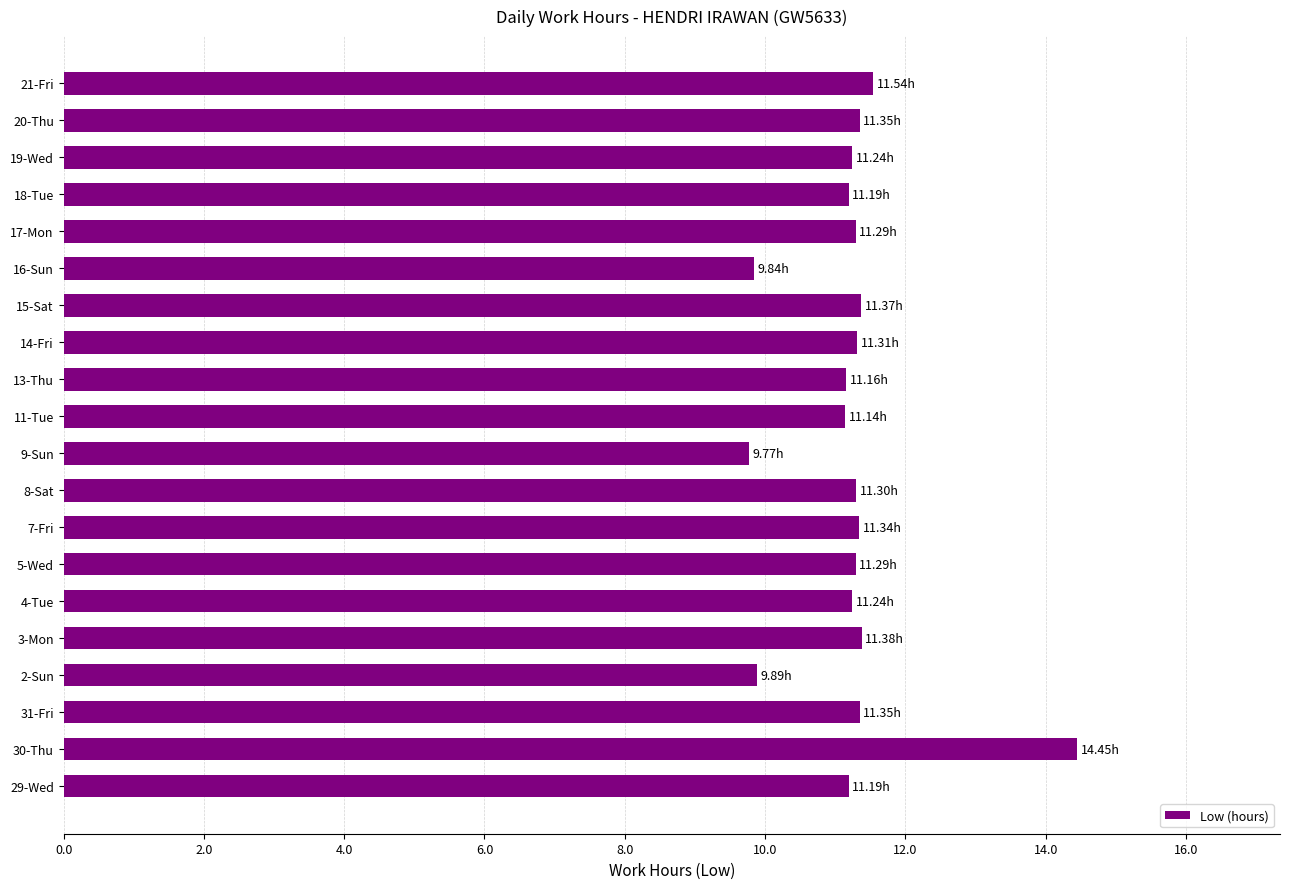

Which has a higher value, 20-Thu or 30-Thu?

30-Thu